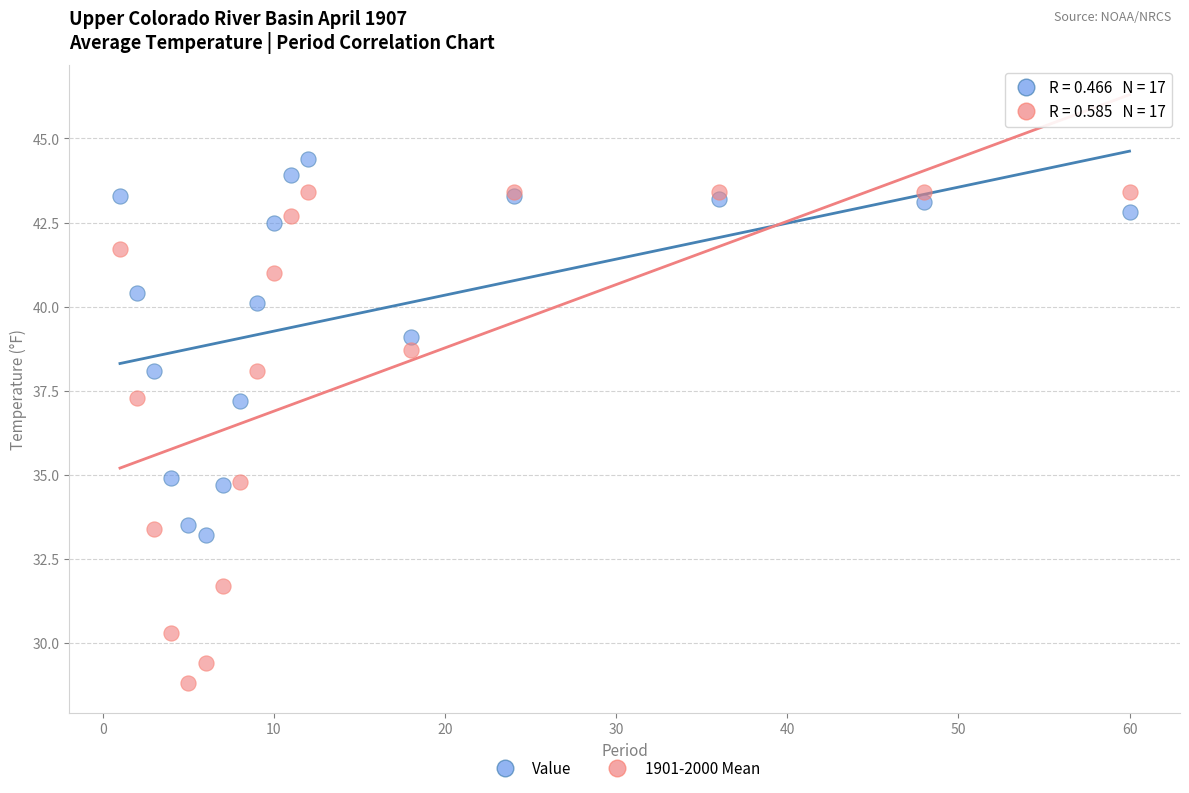

Which series reaches the minimum Y coordinate?

1901-2000 Mean